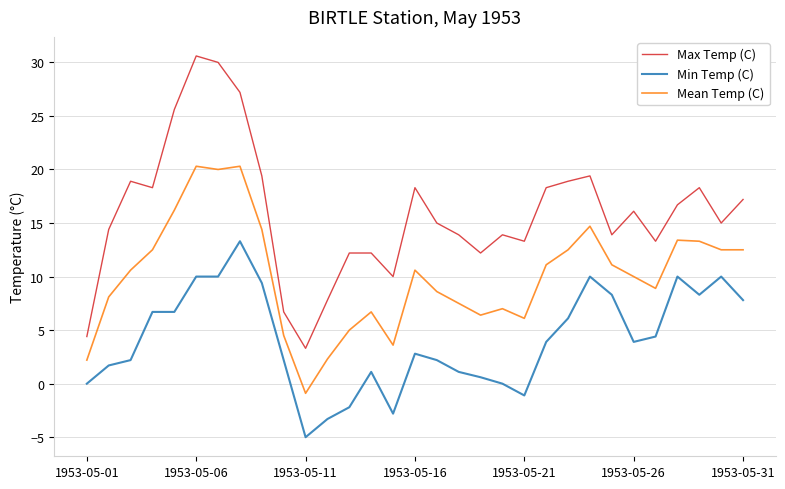

How many lines are shown in the chart?

3